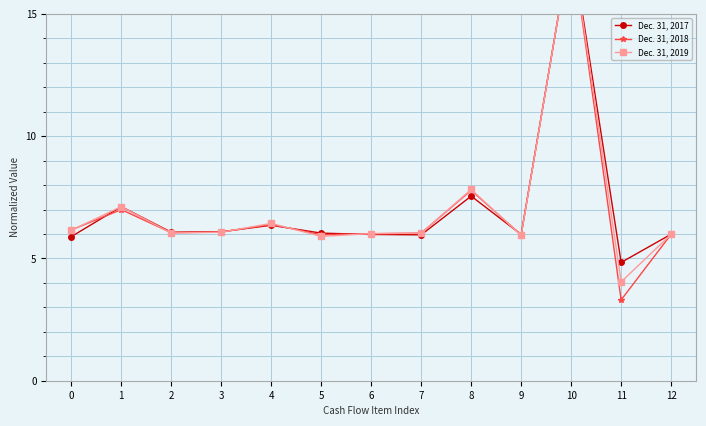

Which series changed the most between 8 and 11?

Dec. 31, 2018